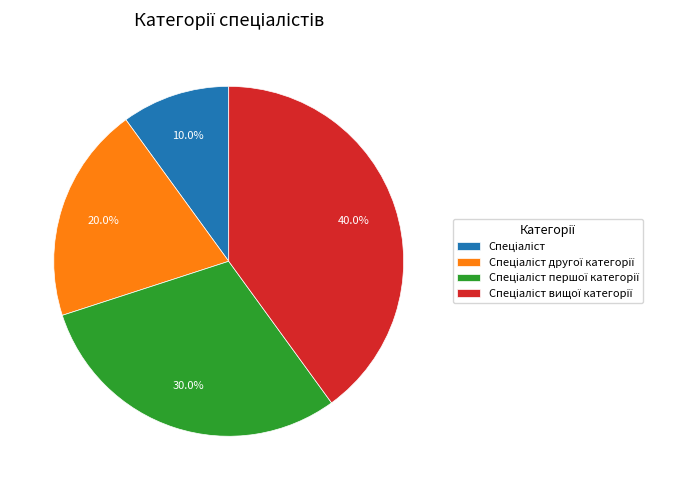

Is there any slice that represents more than half of the pie?

No